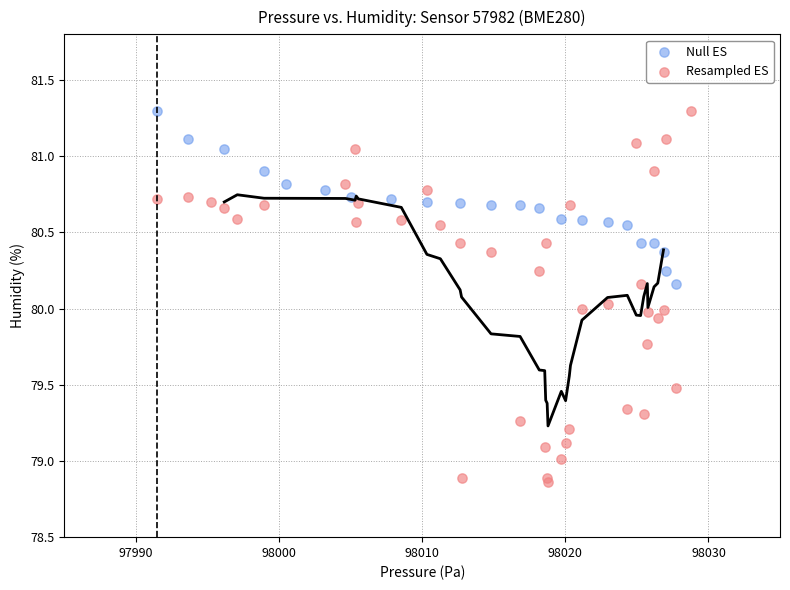

Which series contains the lowest Y value?

Resampled ES